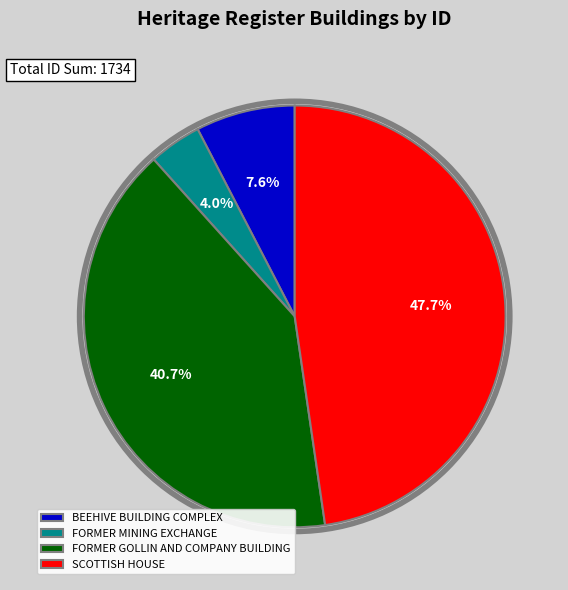

Does FORMER GOLLIN AND COMPANY BUILDING account for over 50% of the chart?

No